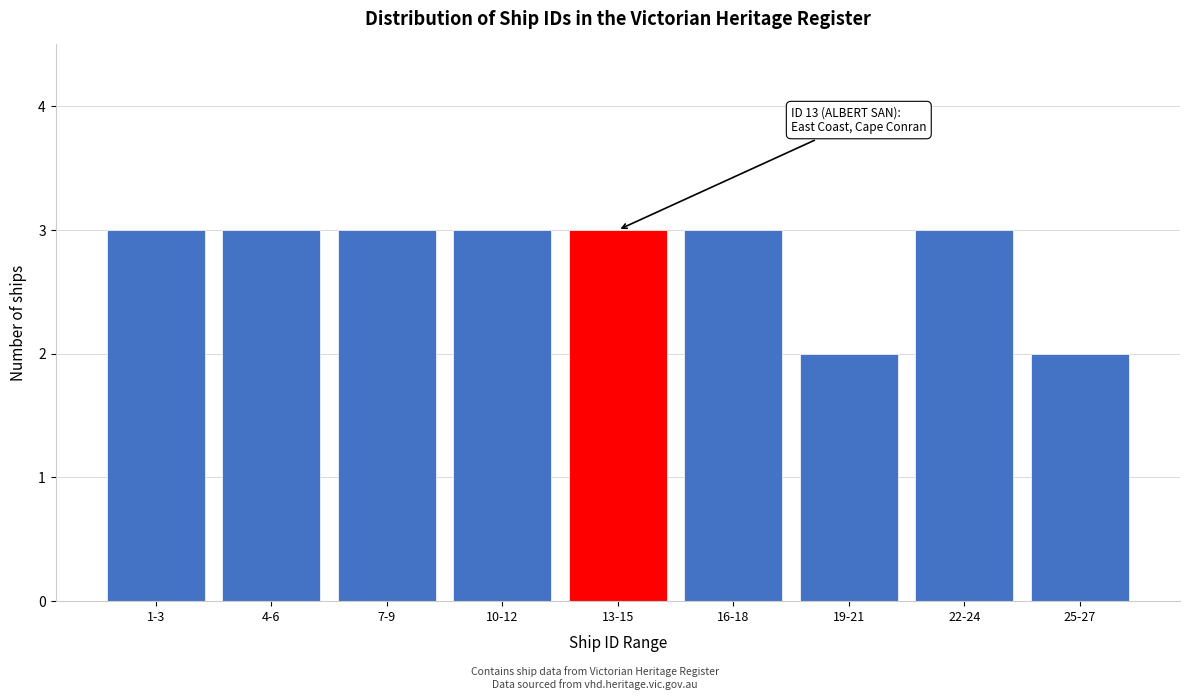

Reading right to left, what are all the values shown in this chart?

2	3	2	3	3	3	3	3	3